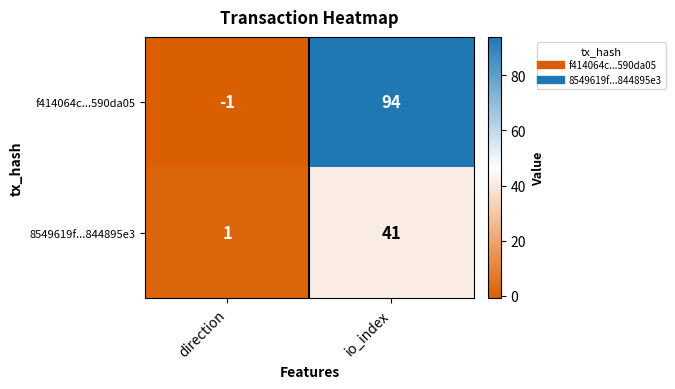

How many distinct data groups are displayed?

2